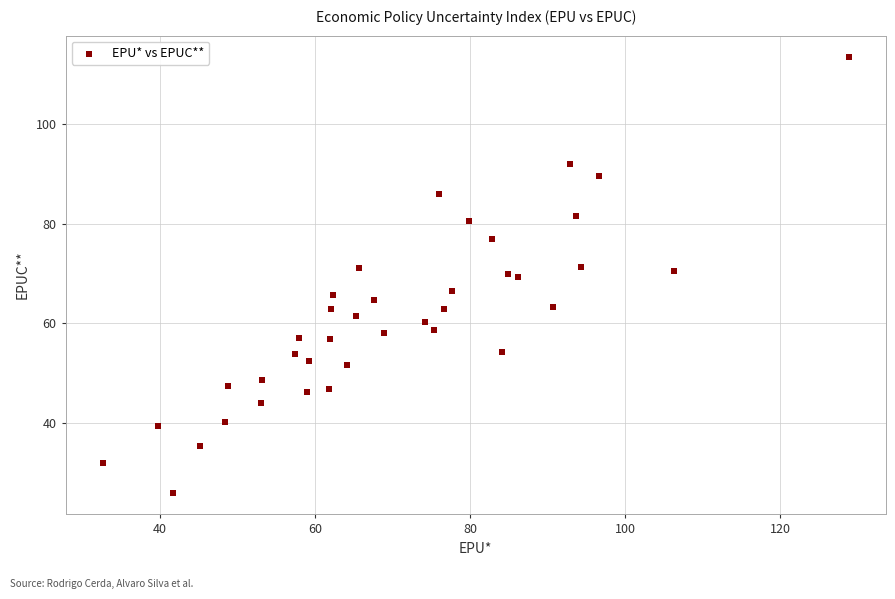

What is the range of X values (max minus min)?

96.2